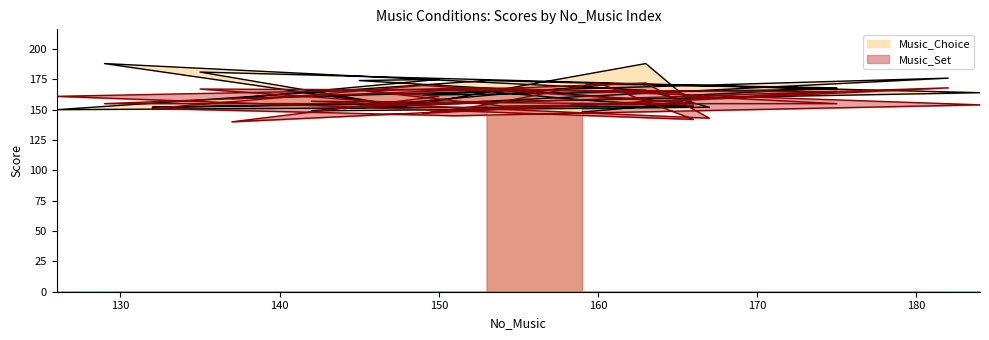

How many values in the Music_Choice series are below 162?

15